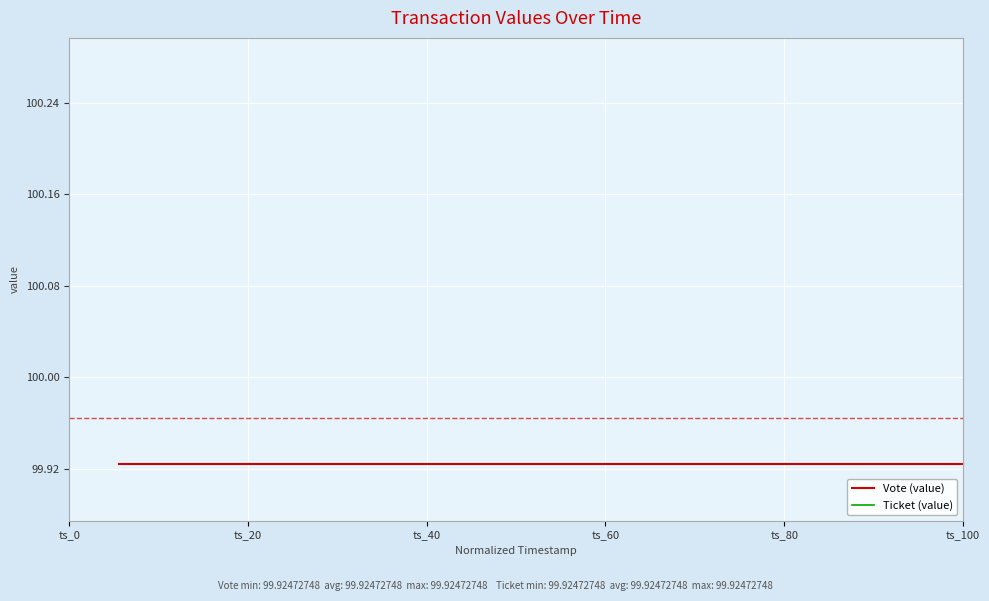

True or false: Ticket (value) and Vote (value) cross at least once.

False